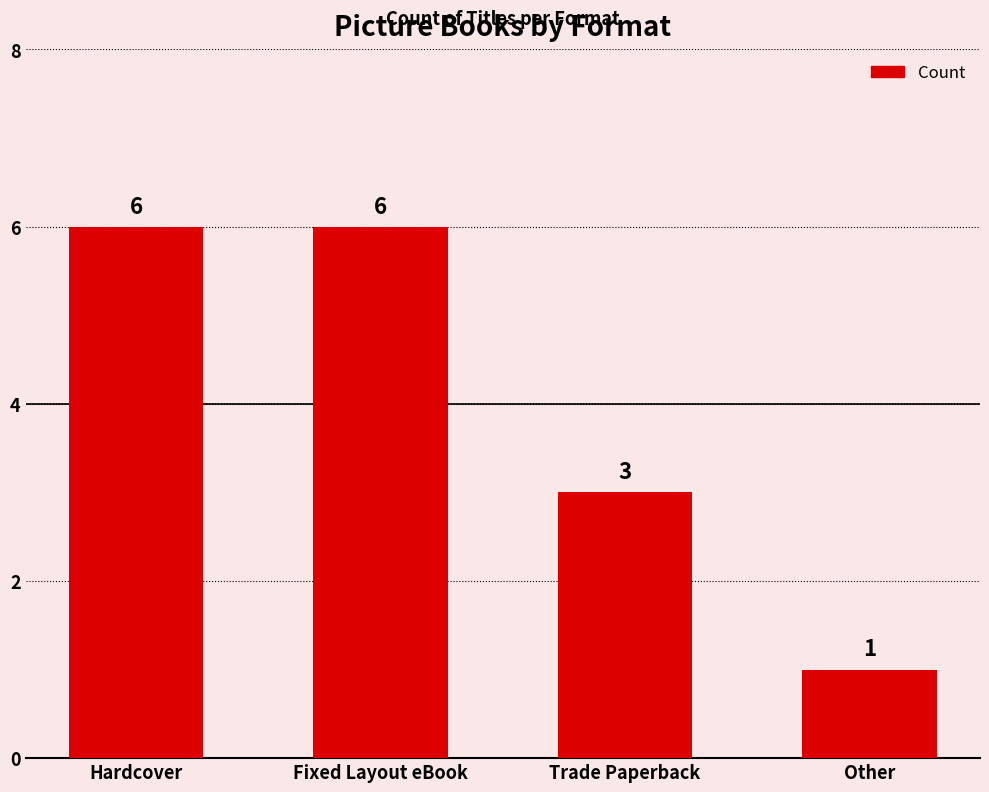

What is the difference between the maximum and minimum values?

5